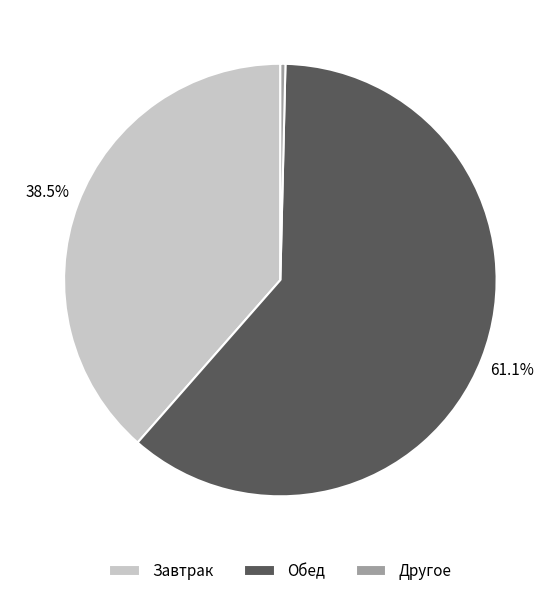

Between Обед and Другое, which is larger?

Обед